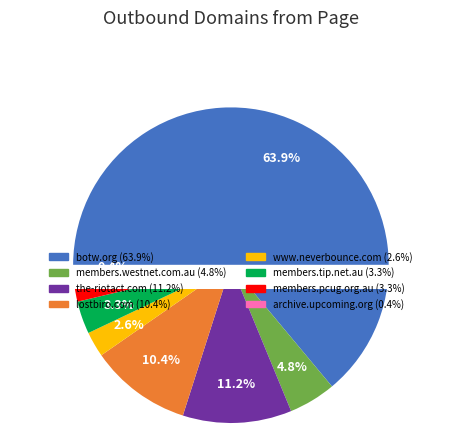

To the nearest percent, what is the difference between the largest and smallest slice percentages?

64%